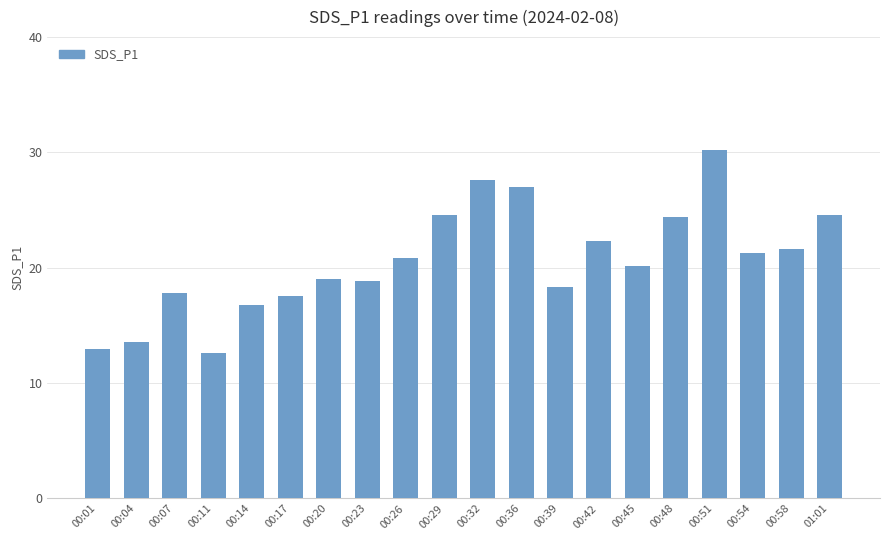

What is the value of the 7th bar from the left?

19.1